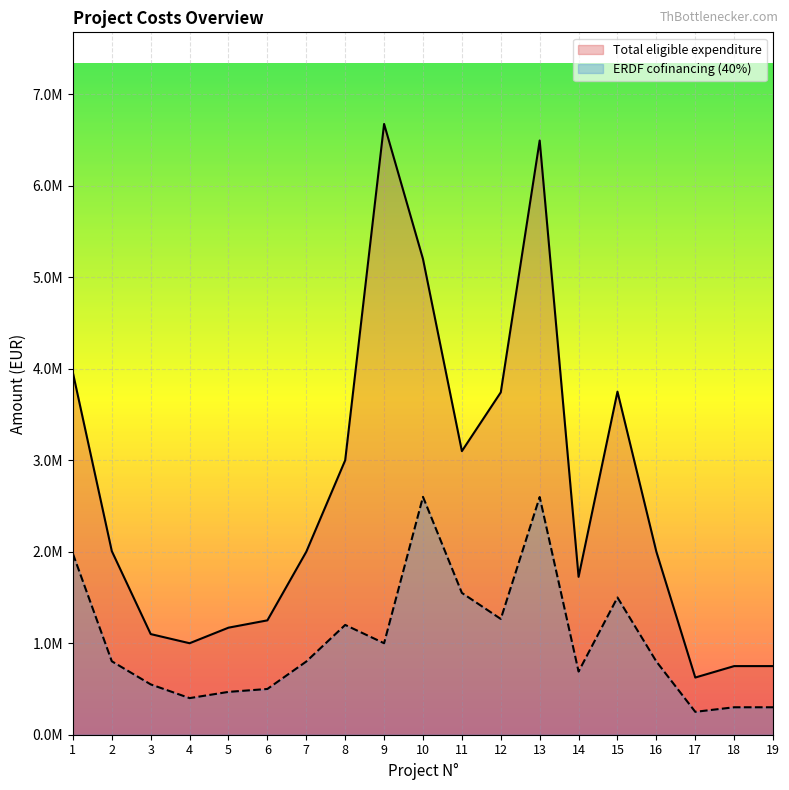

Does the chart display data point markers on the line(s)?

No